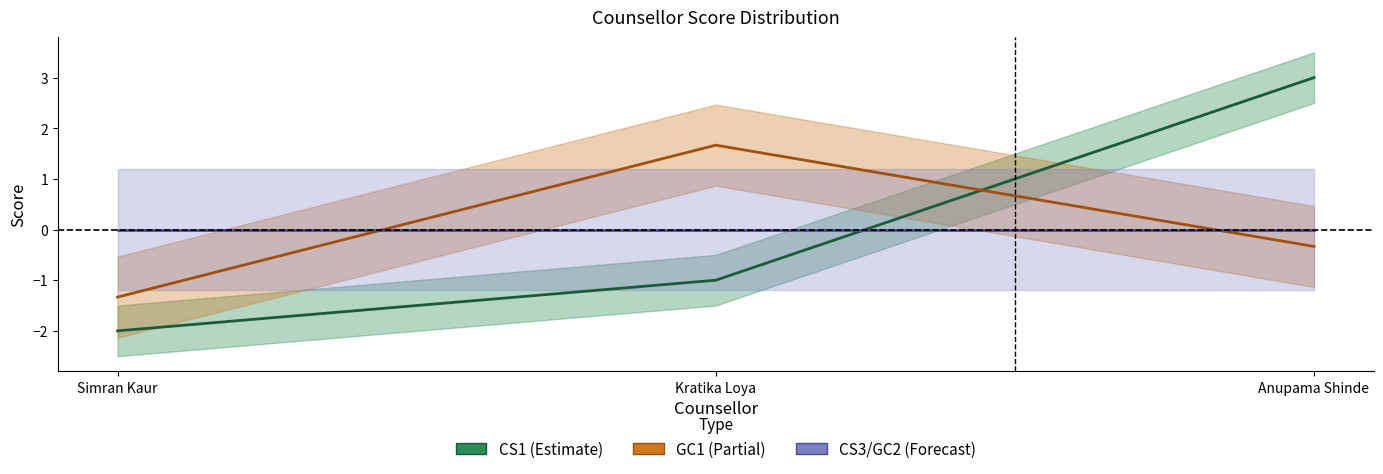

What is the spread (max minus min) of values at Kratika Loya?

2.7